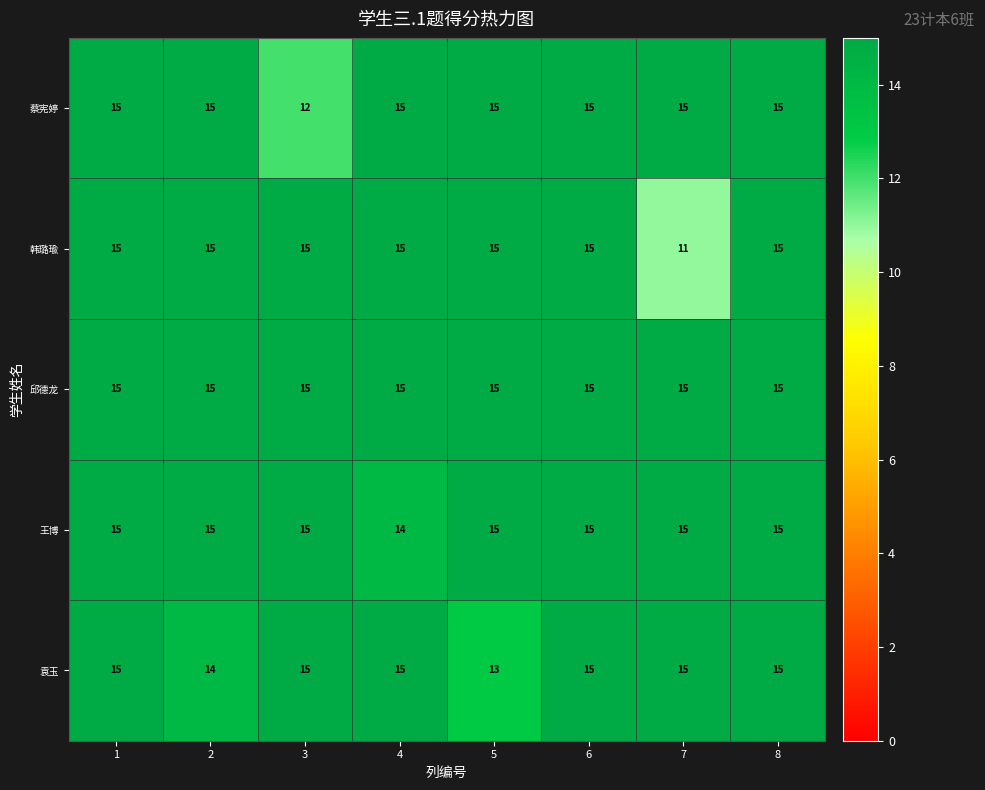

What is the maximum value shown in the chart?

15